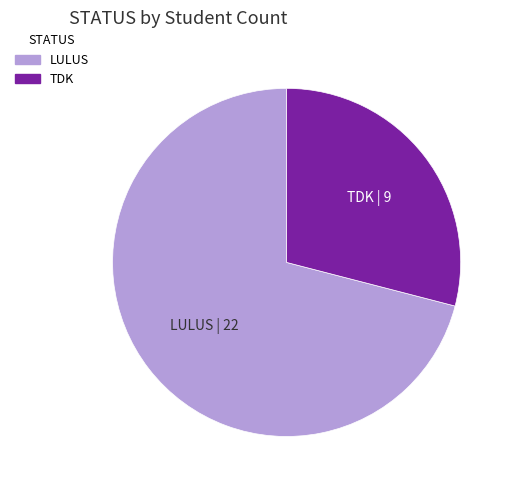

Is there a majority slice in this chart?

Yes